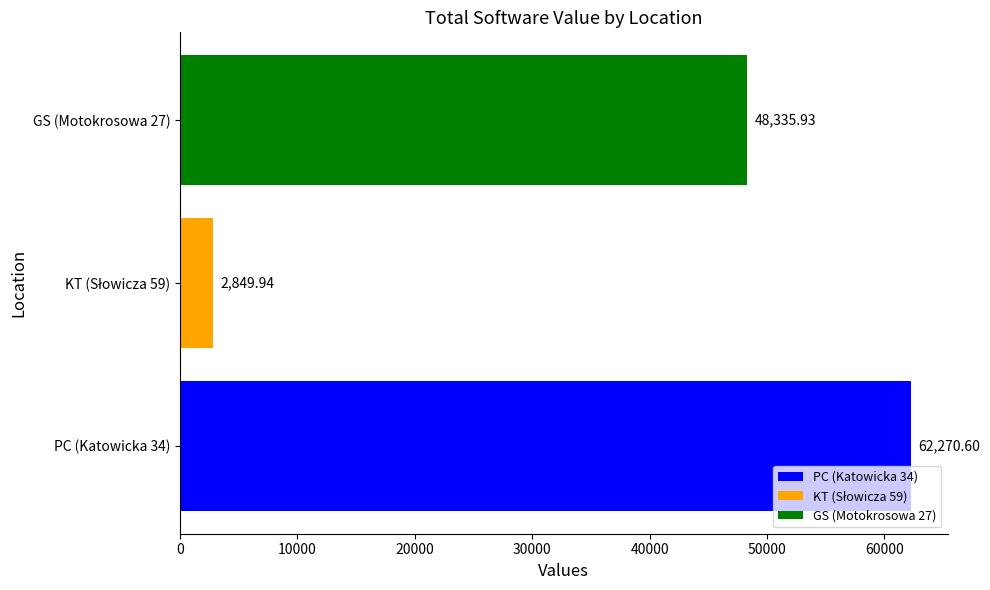

Does the chart contain stacked bars?

No